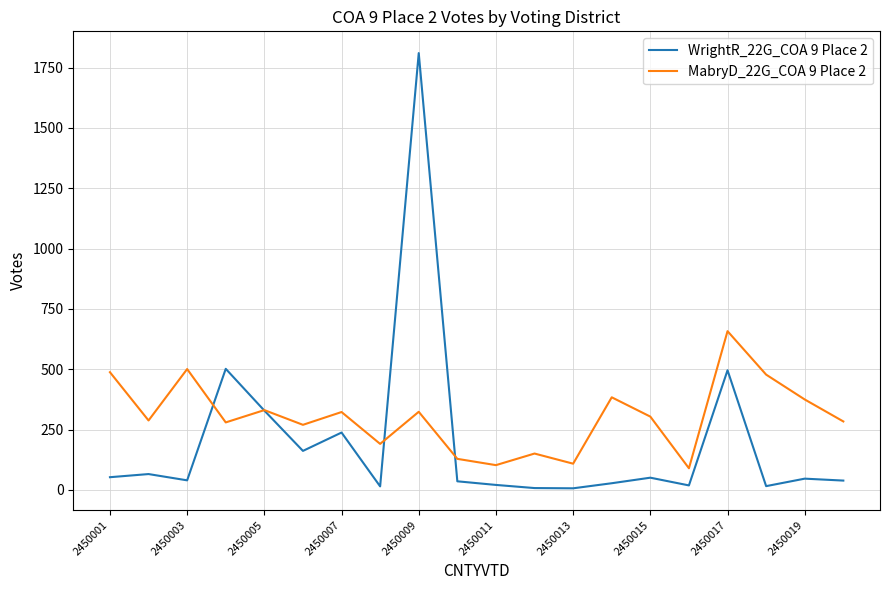

Which series has the largest total across all categories?

MabryD_22G_COA 9 Place 2